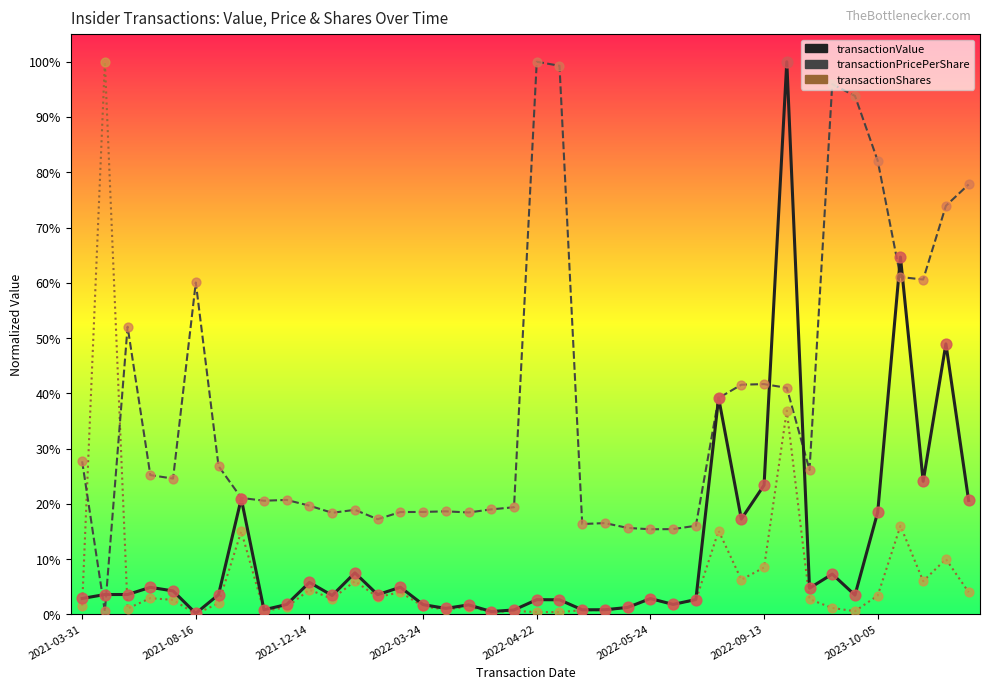

What are all the series names shown in the legend?

transactionValue, transactionPricePerShare, transactionShares